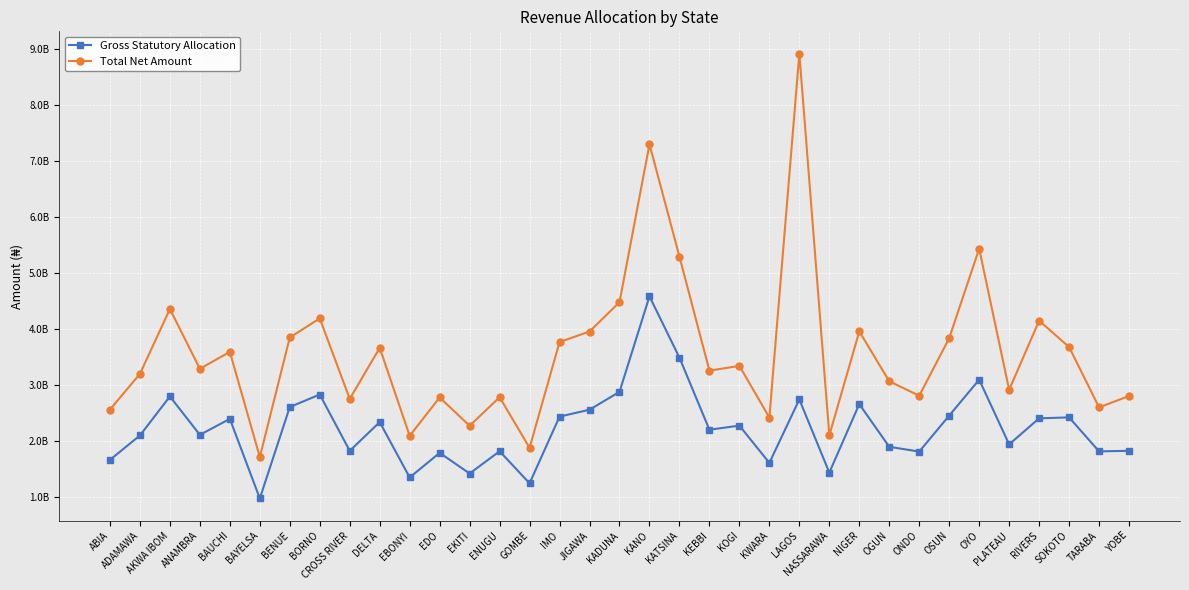

What is the lowest value of the Total Net Amount series?

1713944494.6